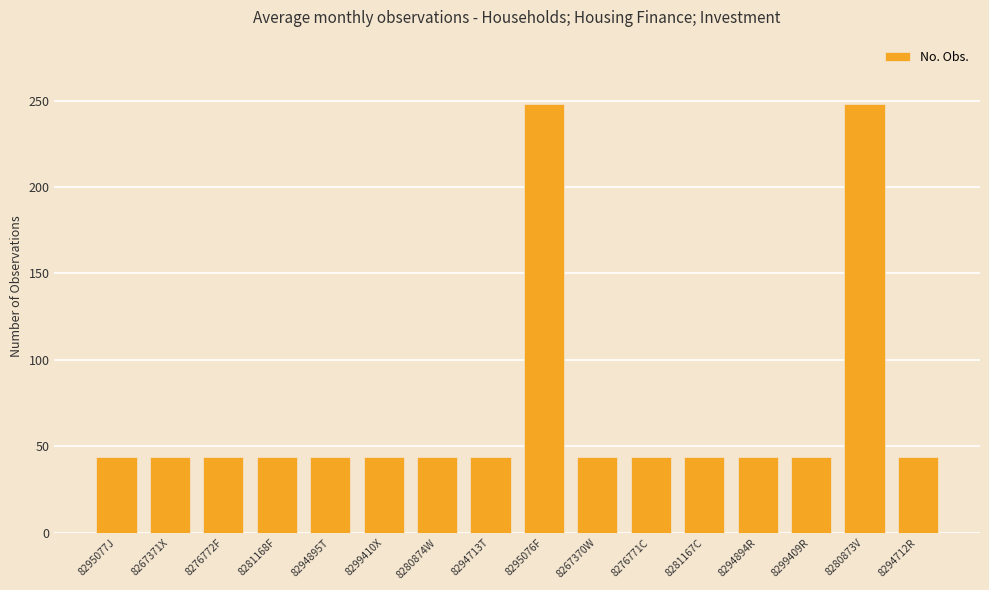

Approximately how many times larger is the value at 8299410X compared to 8294895T?

1.0